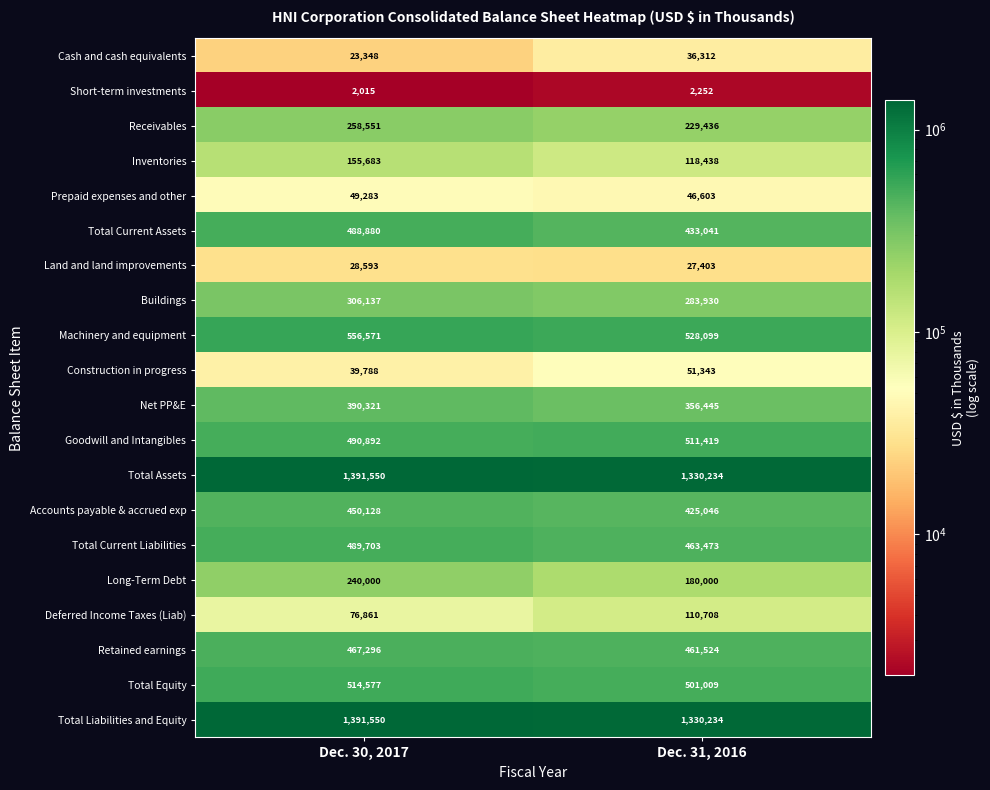

What is the average value of the Total Equity series?

507793